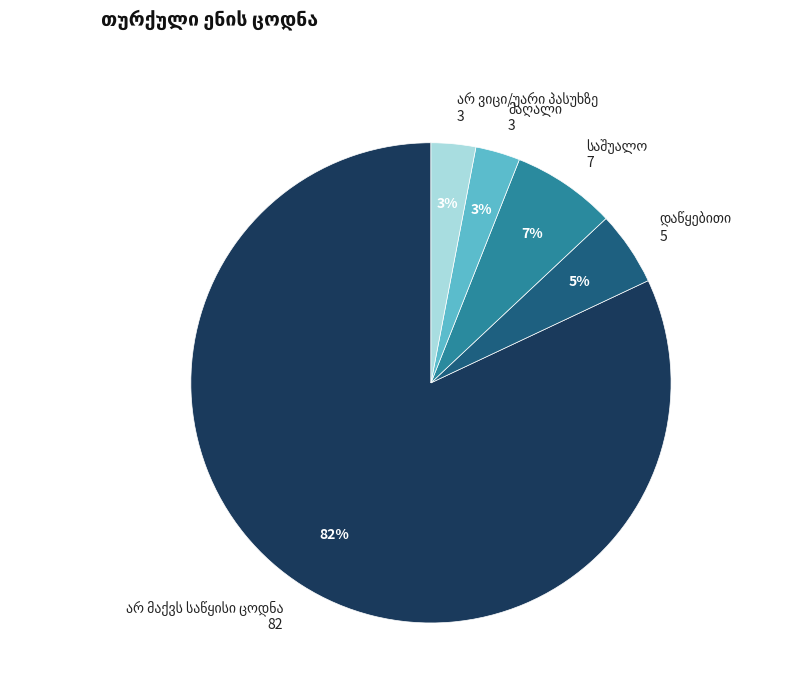

To the nearest percent, what is the average slice percentage?

20%